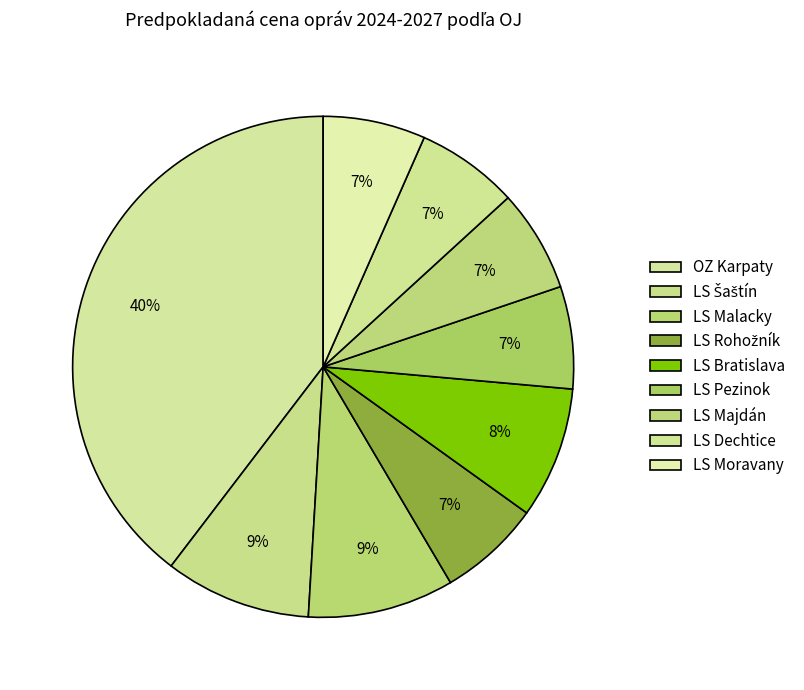

Between LS Majdán and LS Dechtice, which is larger?

LS Majdán